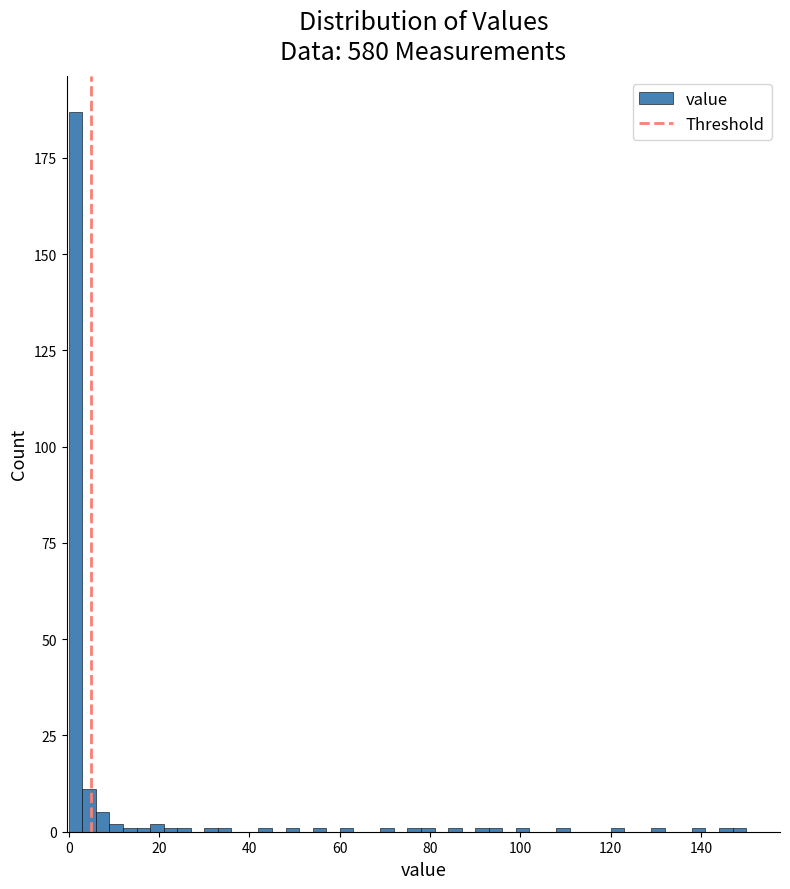

Around what value on the x-axis is the tallest bar? Give the approximate position of its centre, as read against the axis.

2